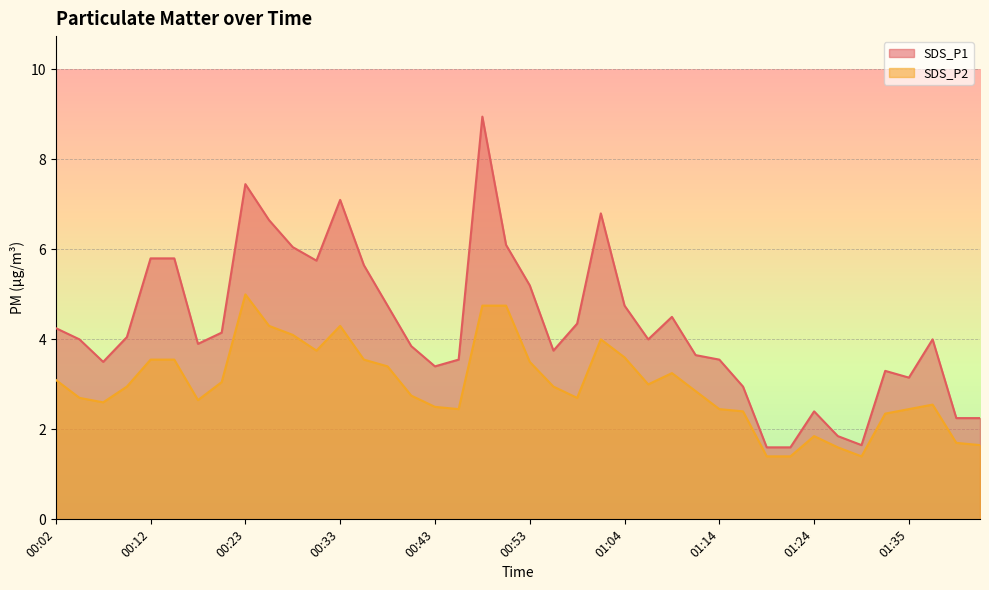

True or false: SDS_P1 and SDS_P2 intersect in this chart.

False